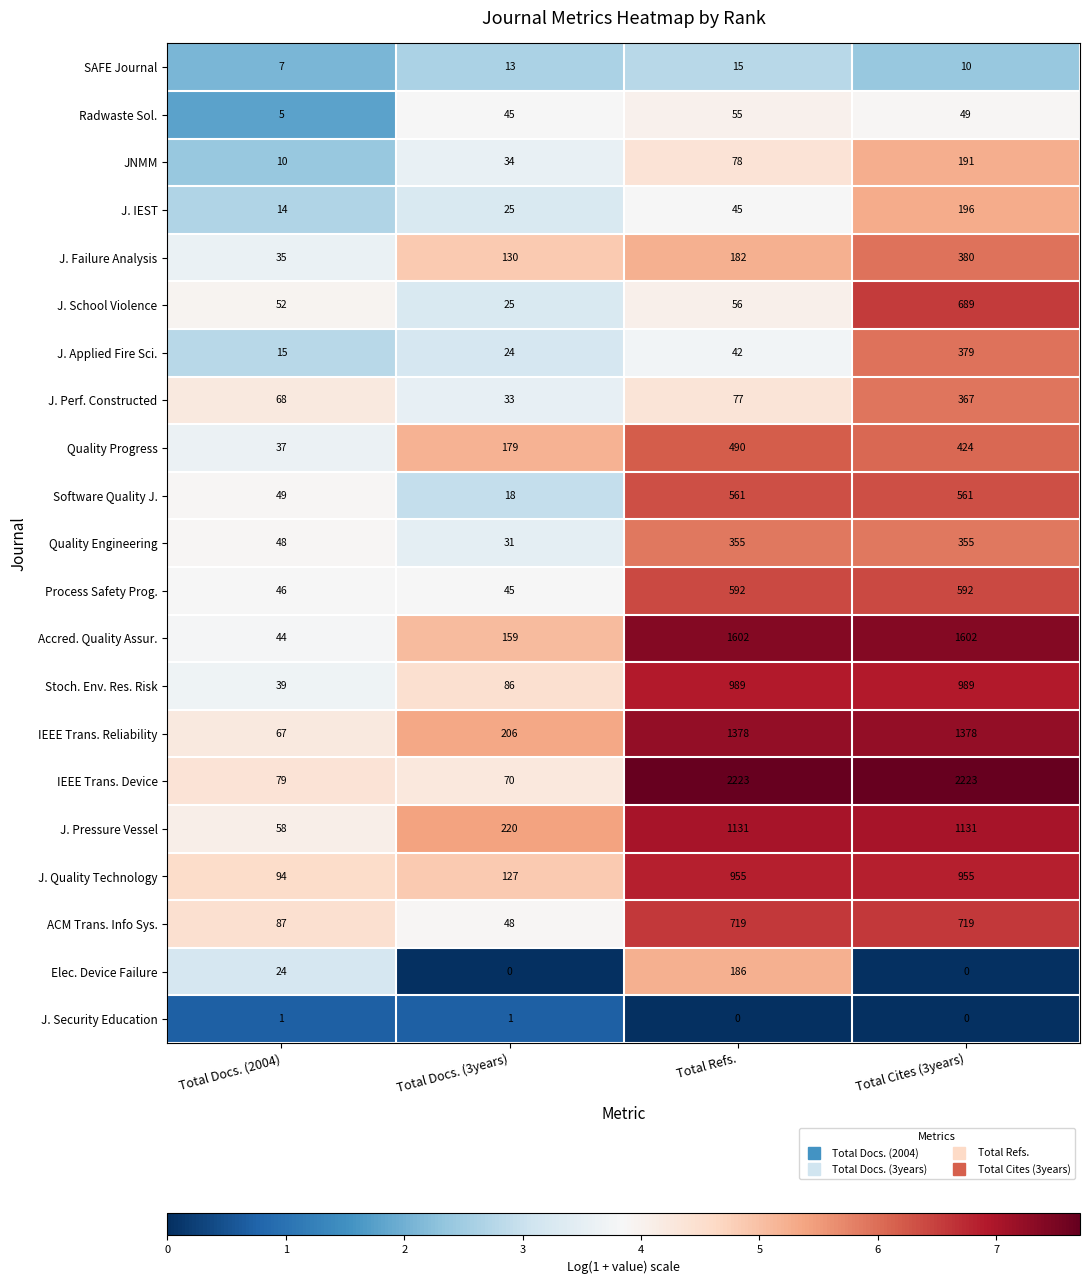

What is the maximum value for SAFE Journal?

15